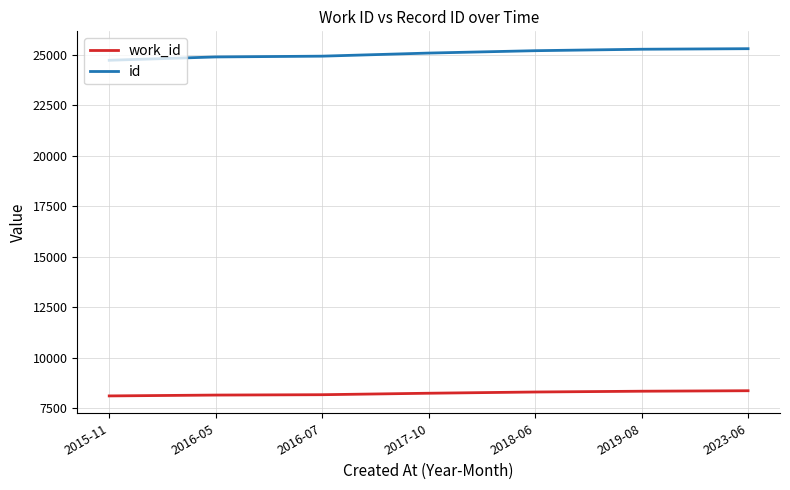

True or false: work_id and id intersect in this chart.

False